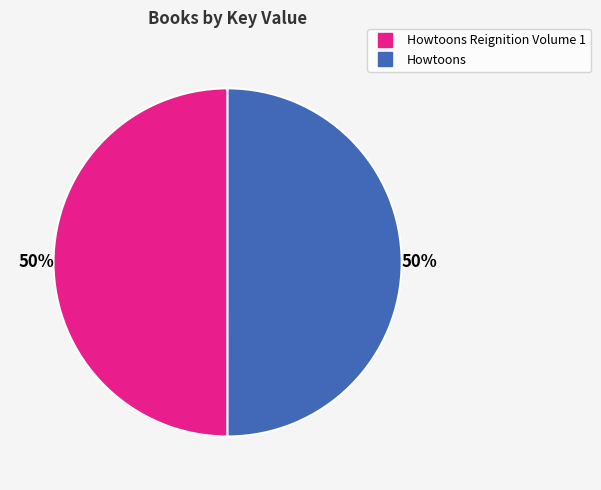

To the nearest percent, what is the average slice percentage?

50%